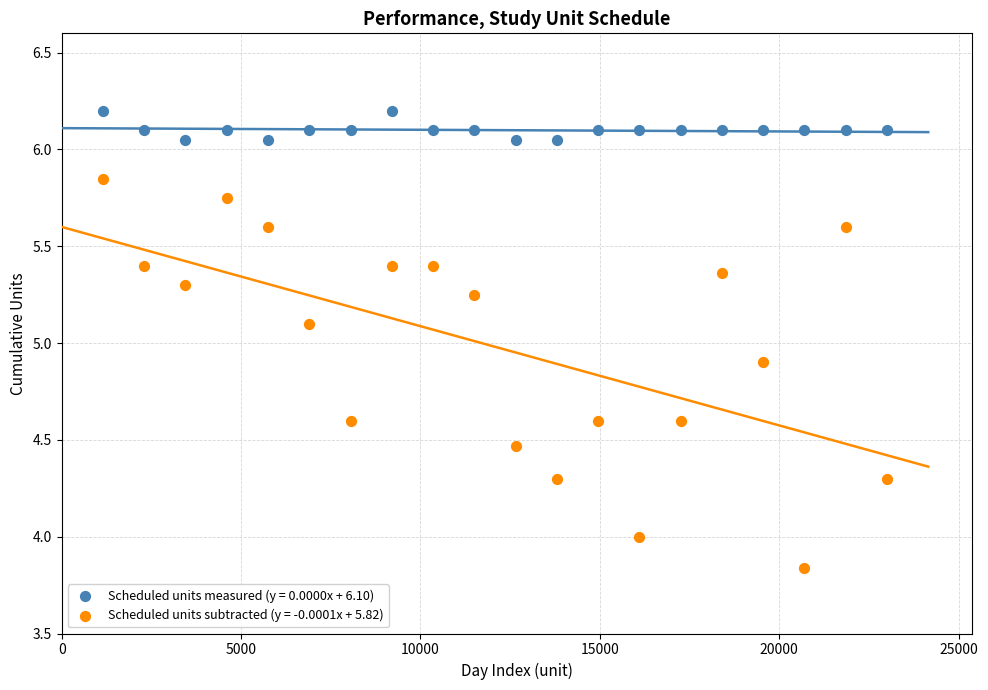

What is the X range (max minus min) for the scatter plot?

21850.0